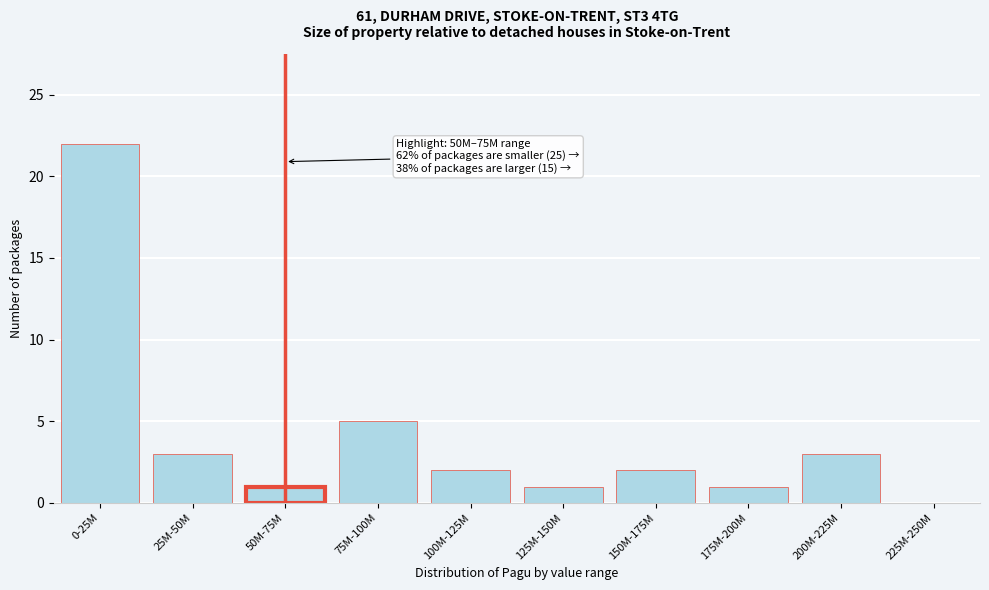

Reading left to right, extract all data points from this chart.

0-25M=22	25M-50M=3	50M-75M=1	75M-100M=5	100M-125M=2	125M-150M=1	150M-175M=2	175M-200M=1	200M-225M=3	225M-250M=0